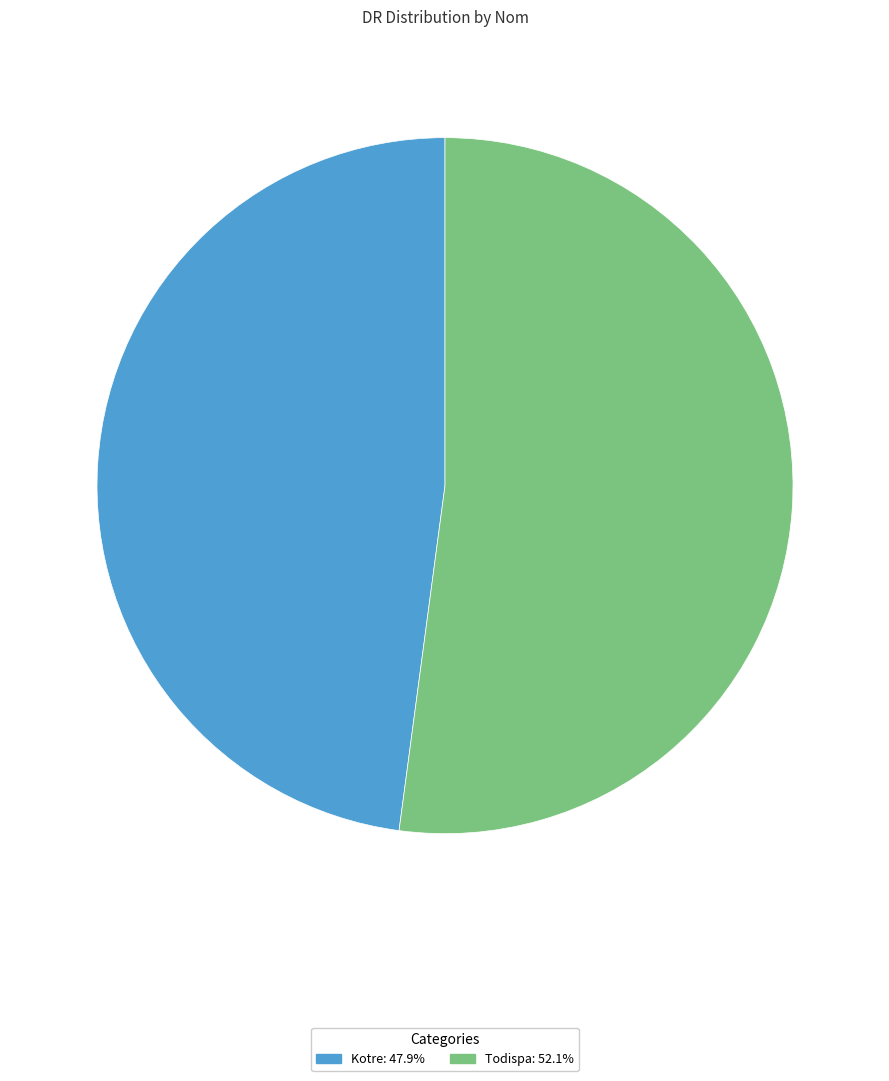

Does Kotre account for over 50% of the chart?

No